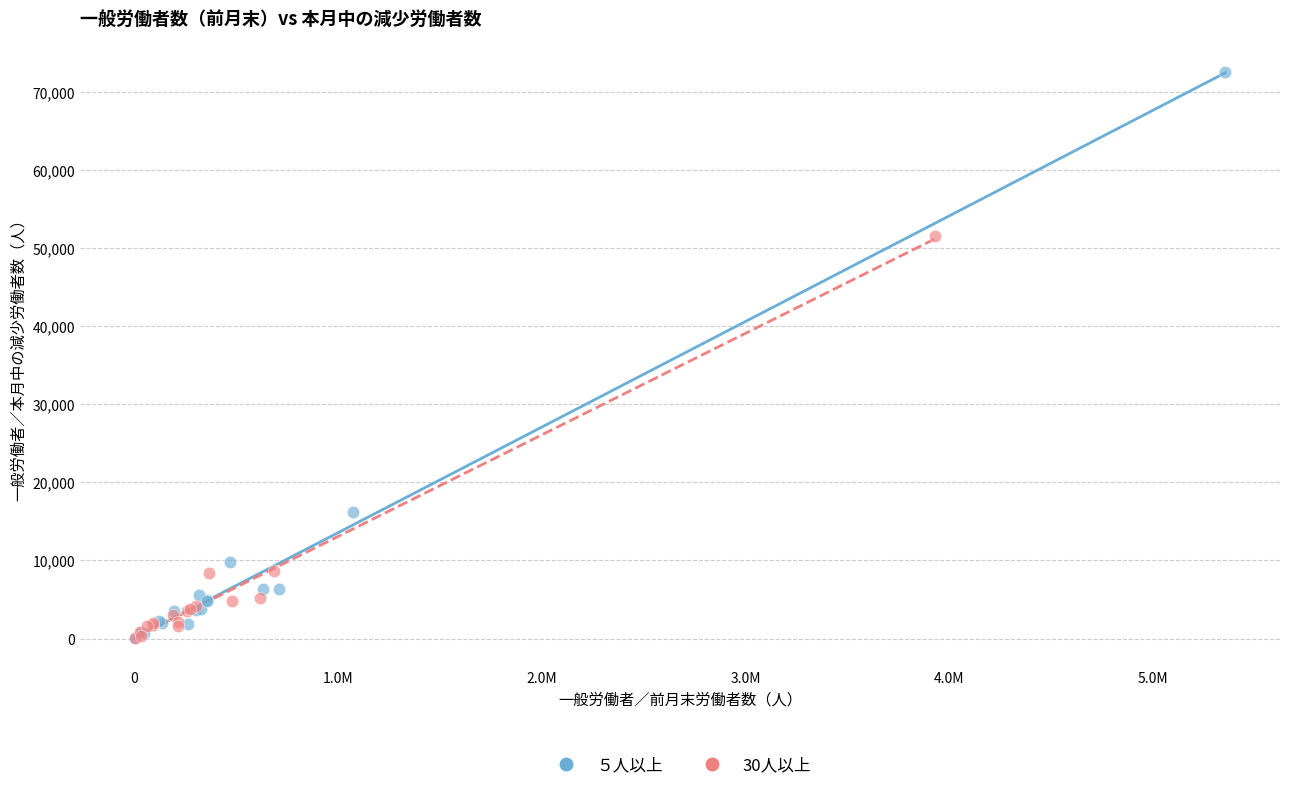

Which series has the largest Y range (max minus min)?

５人以上